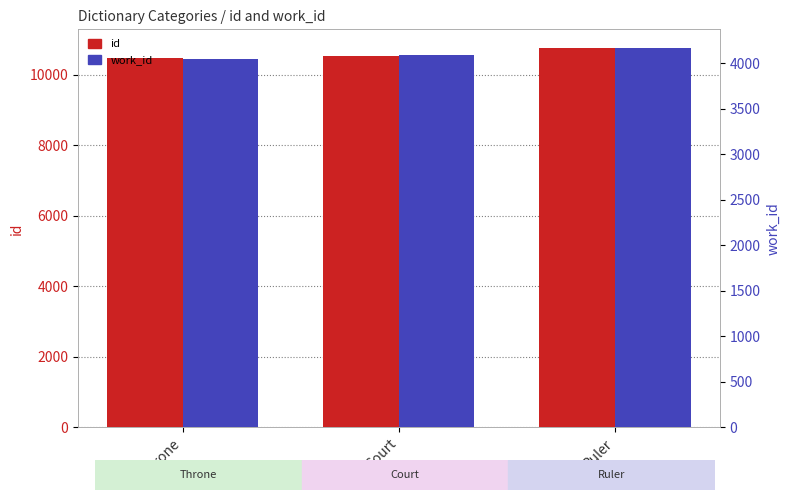

How many data points in work_id are less than 4092?

1